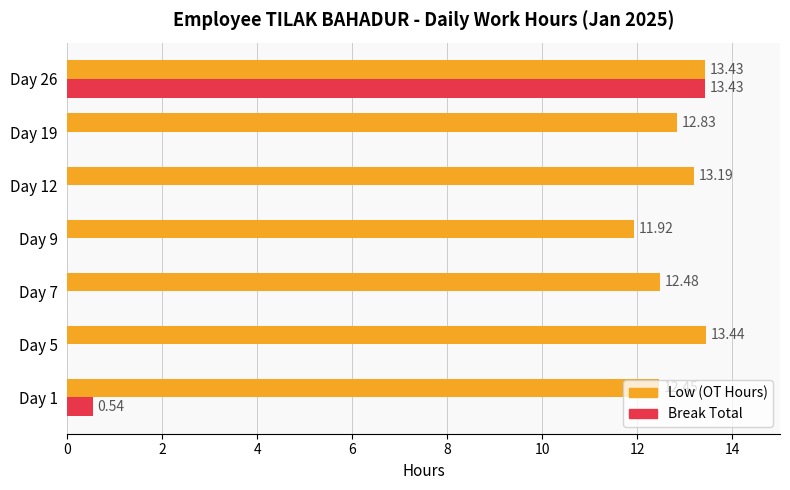

What is the sum of the Low (OT Hours) values at Day 5 and Day 1?

25.9